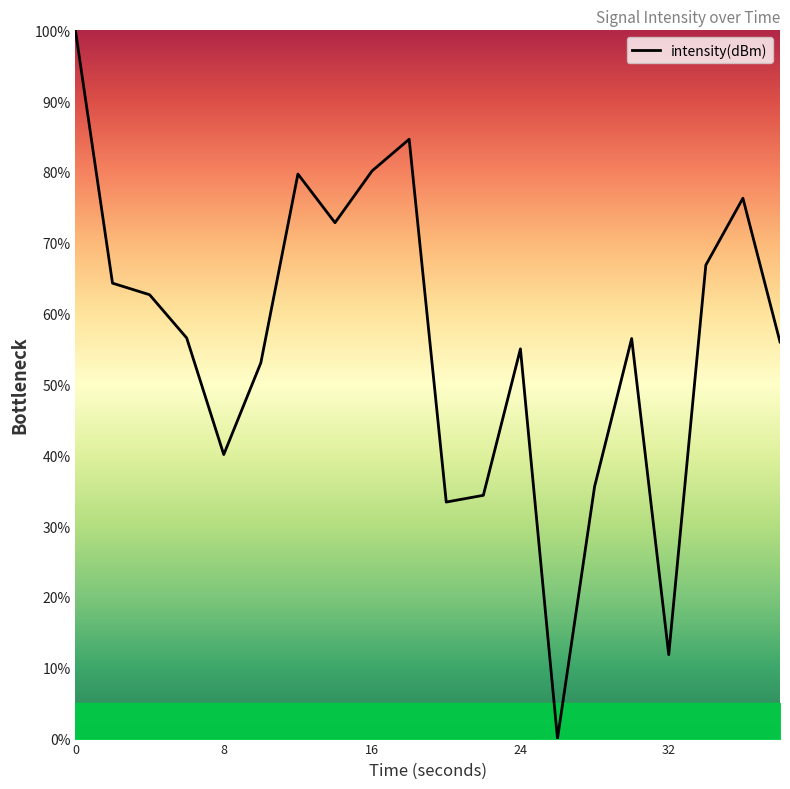

What is the difference between the maximum and minimum values?

100.0